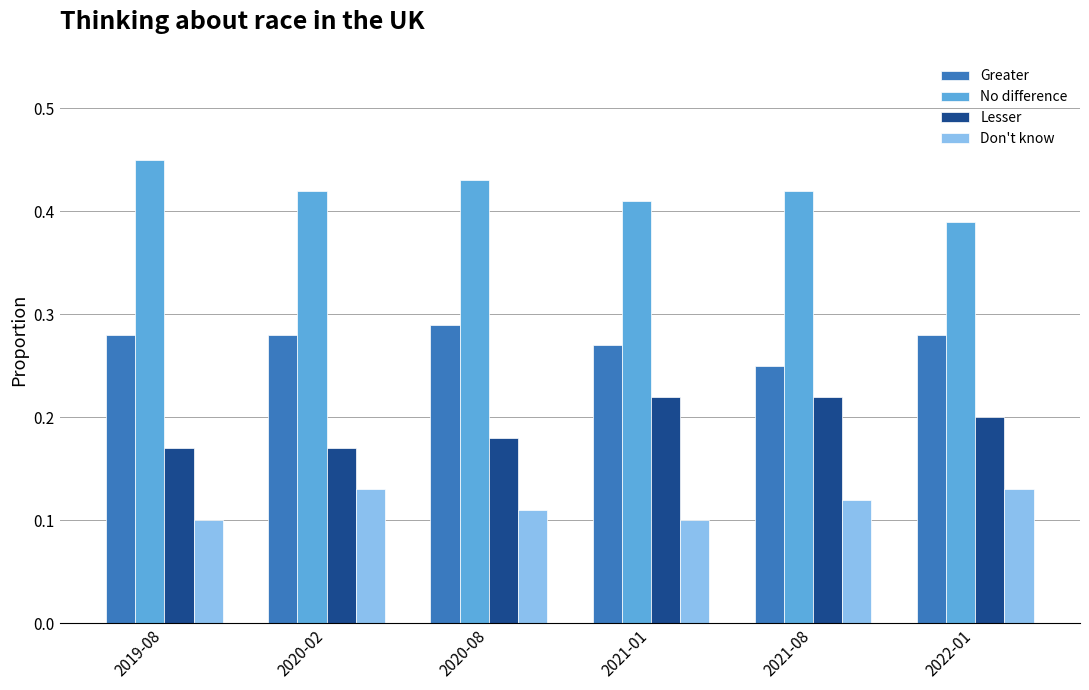

The value of Don't know at 2019-08 is 0.2. True or false?

False